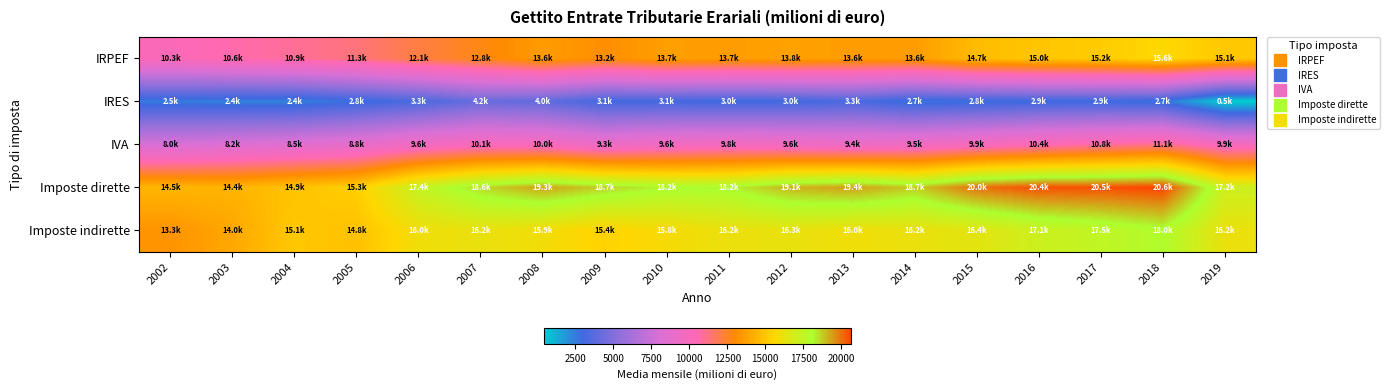

Rank the series at 2009 from lowest to highest value.

IRES, IVA, IRPEF, Imposte indirette, Imposte dirette